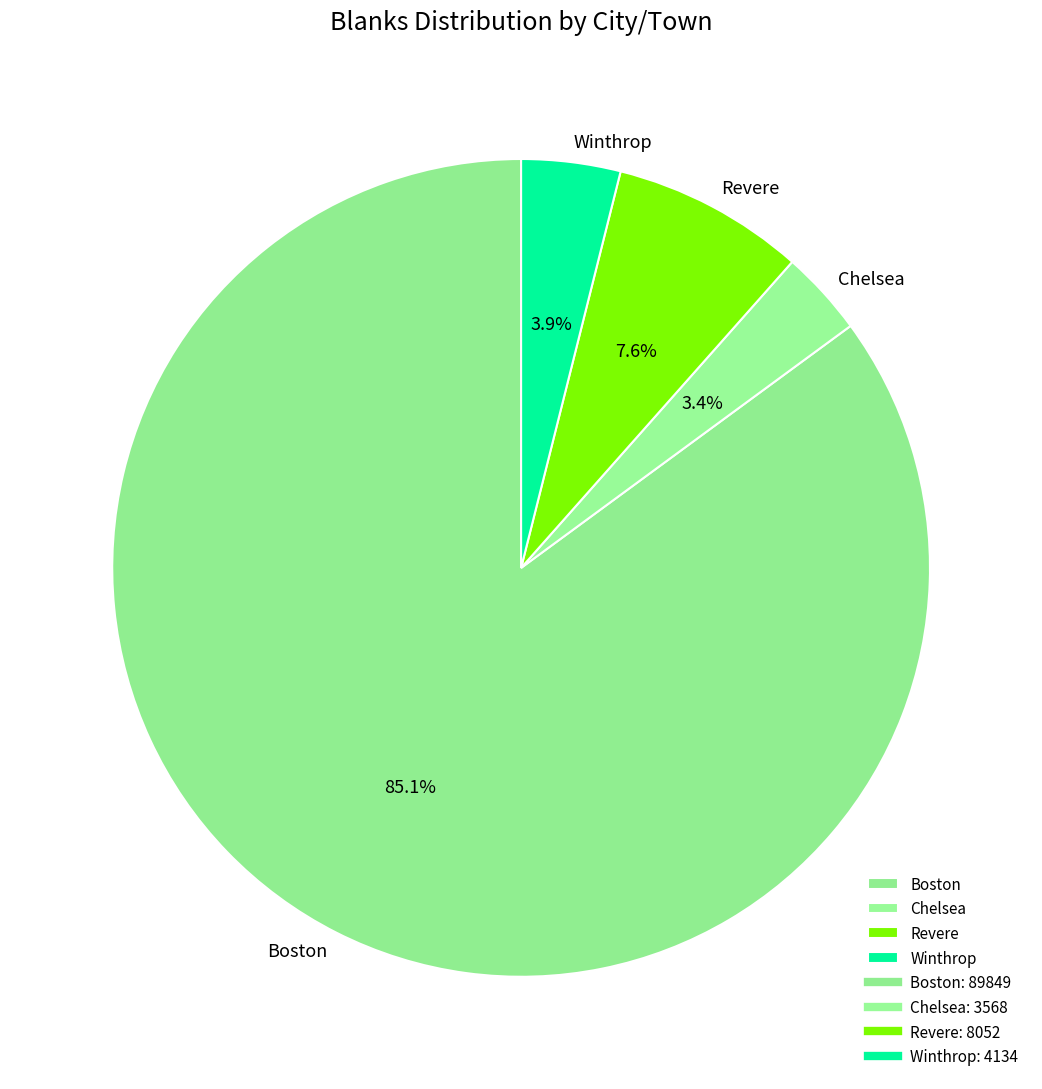

To the nearest percent, what is the average slice percentage?

25%